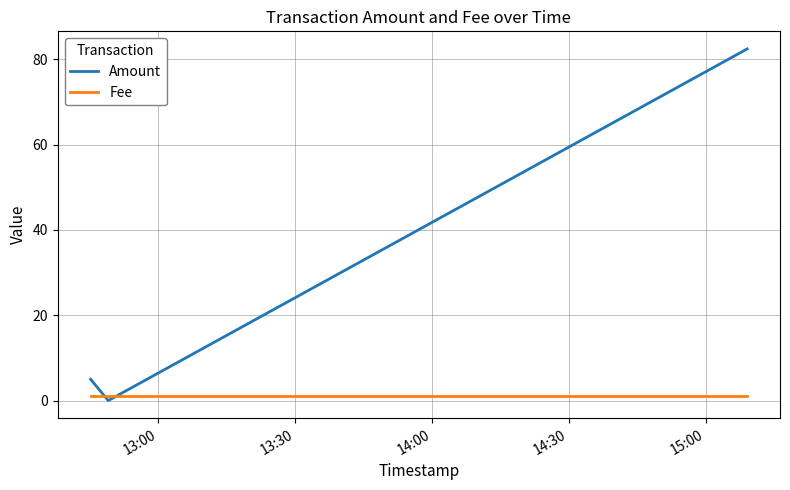

What is the average value of the Amount series?

29.1